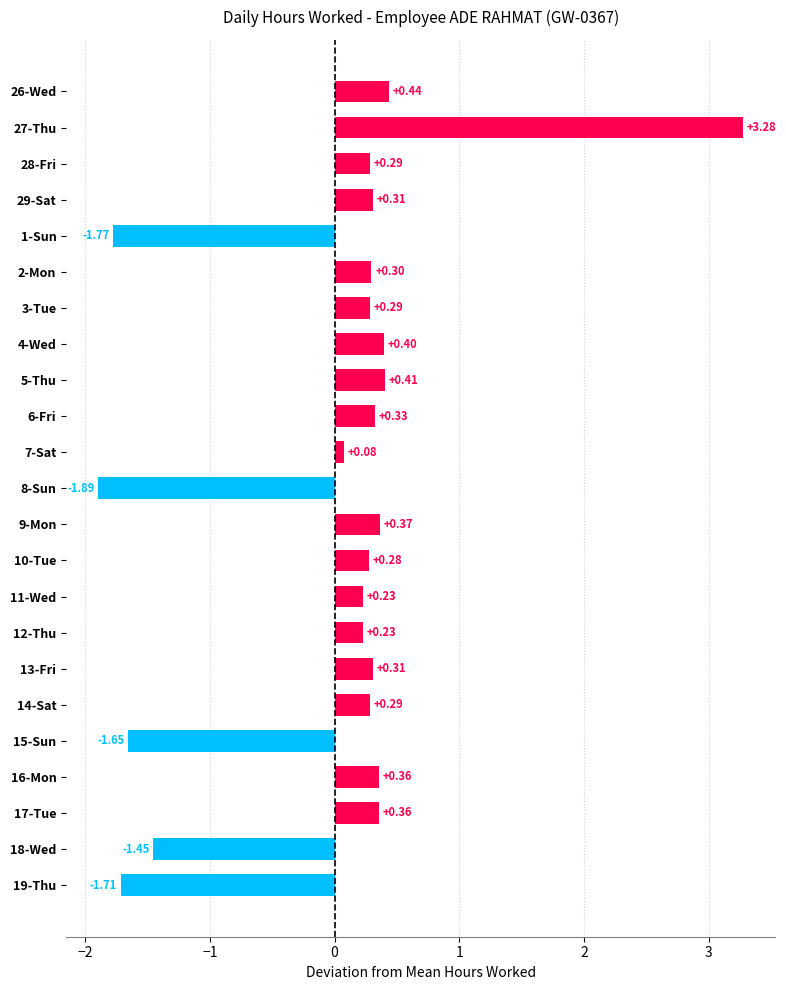

How many values exceed 0?

18